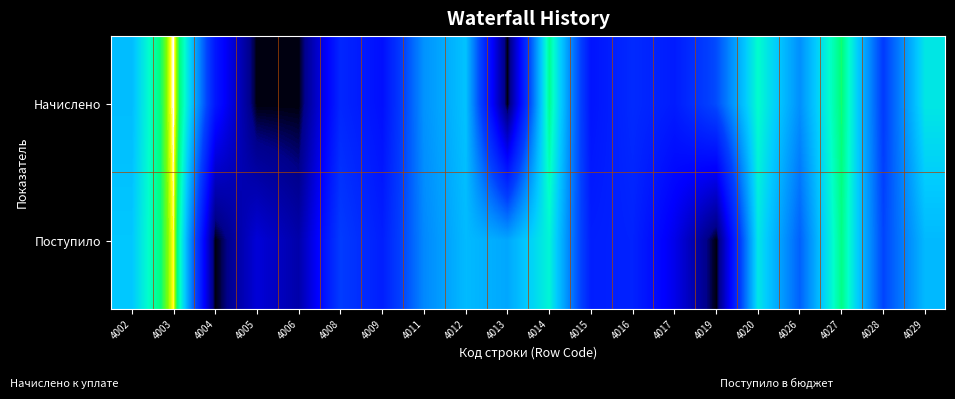

How many series are shown in this chart?

2